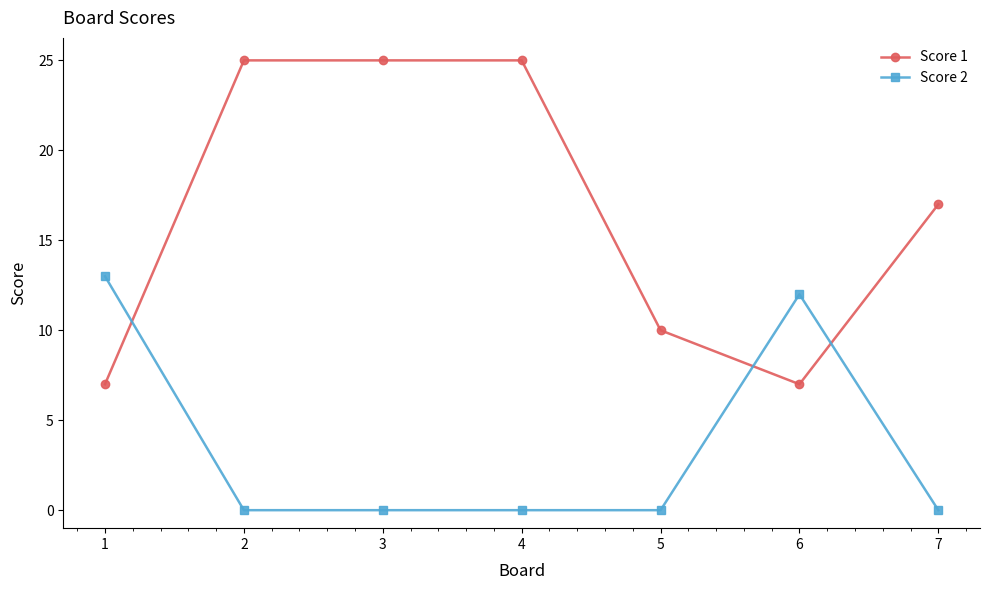

Is it true that Score 2 equals -5 at 2?

False